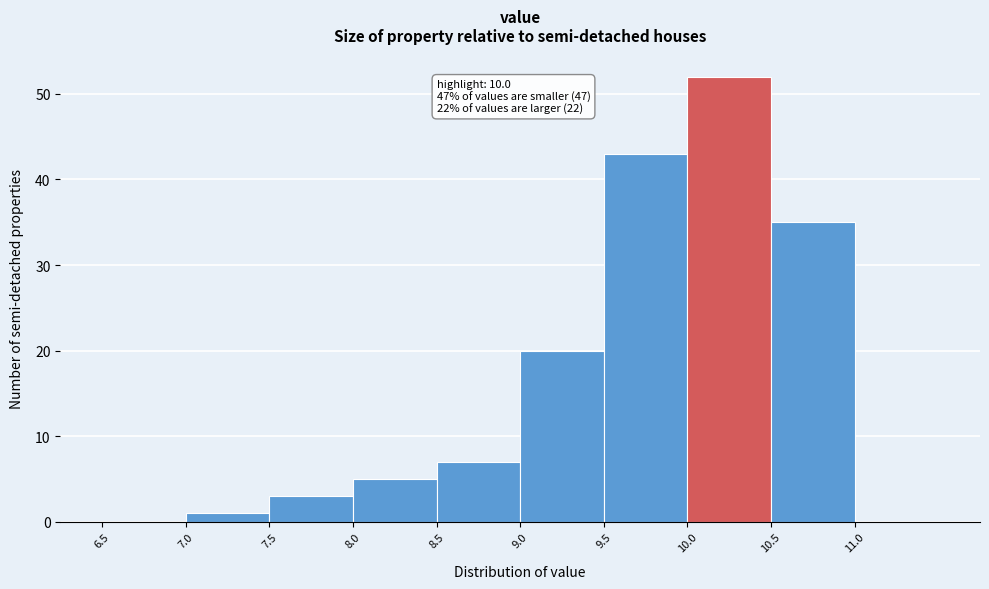

Over which range of the x-axis is the bar tallest?

10.0 to 10.5